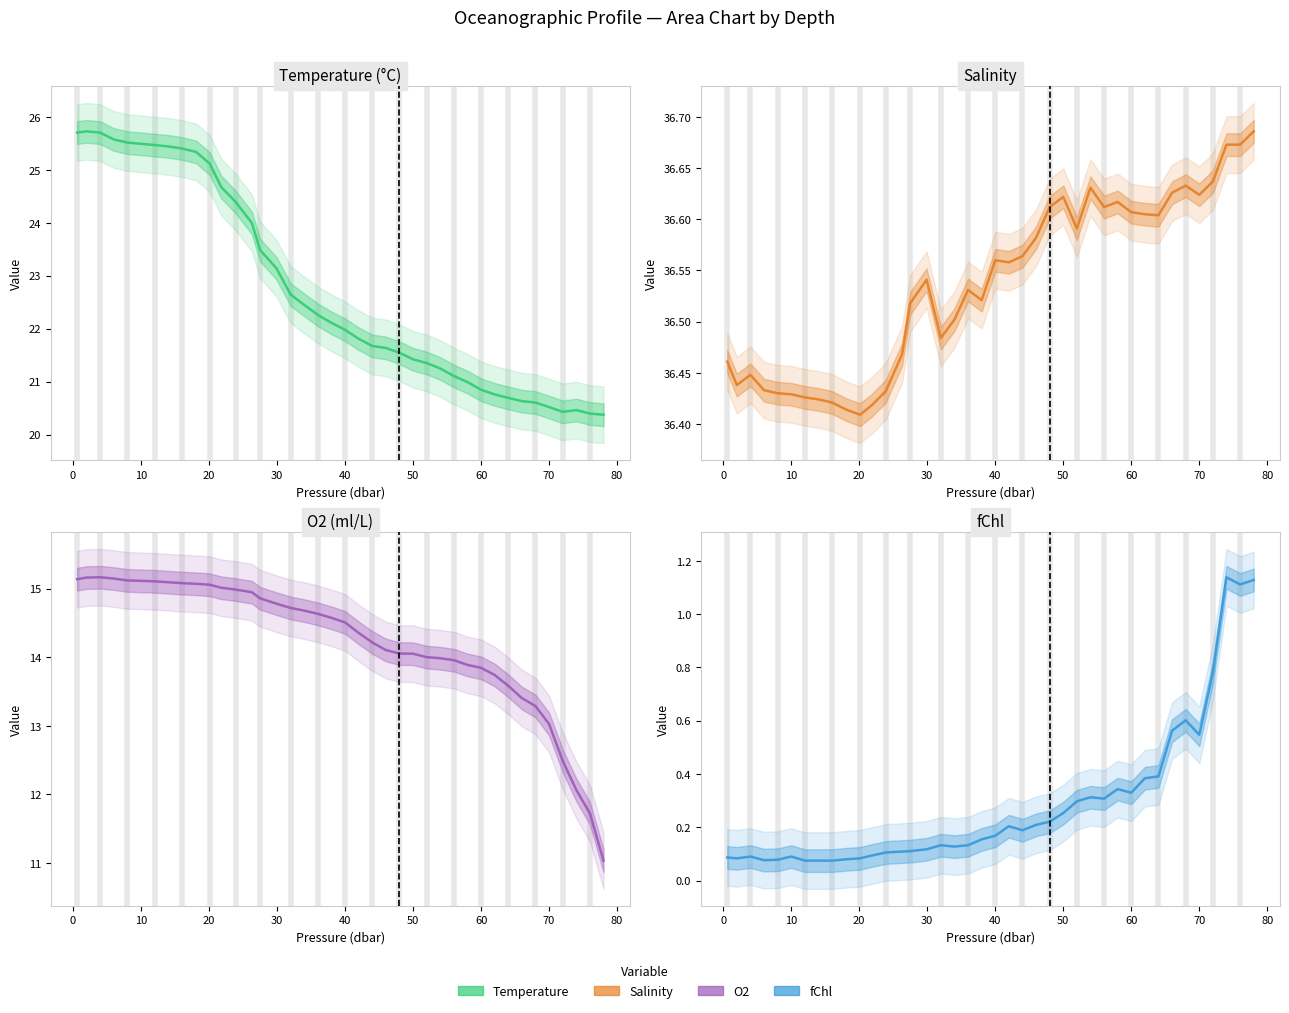

True or false: fChl has more than 0 interior local peaks.

True